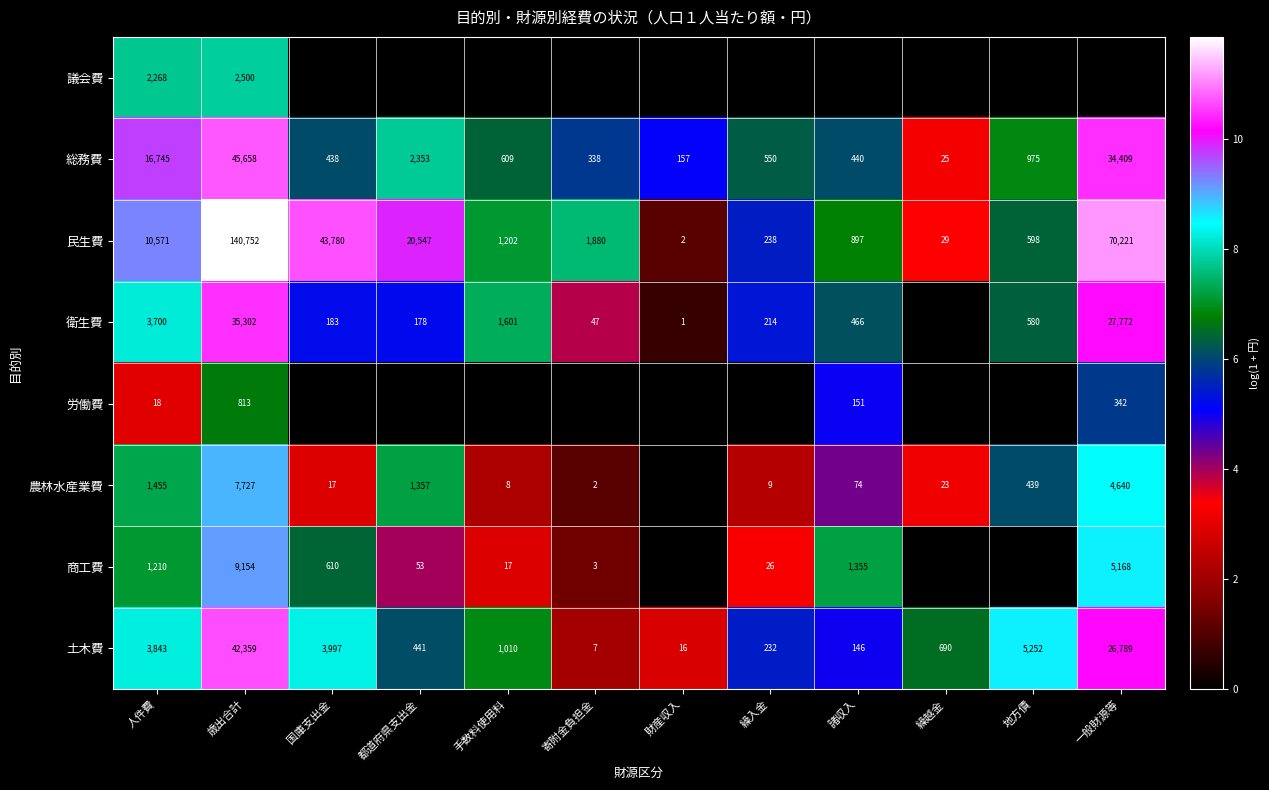

What value does the 土木費 series have at 国庫支出金, to the nearest 10?

4000